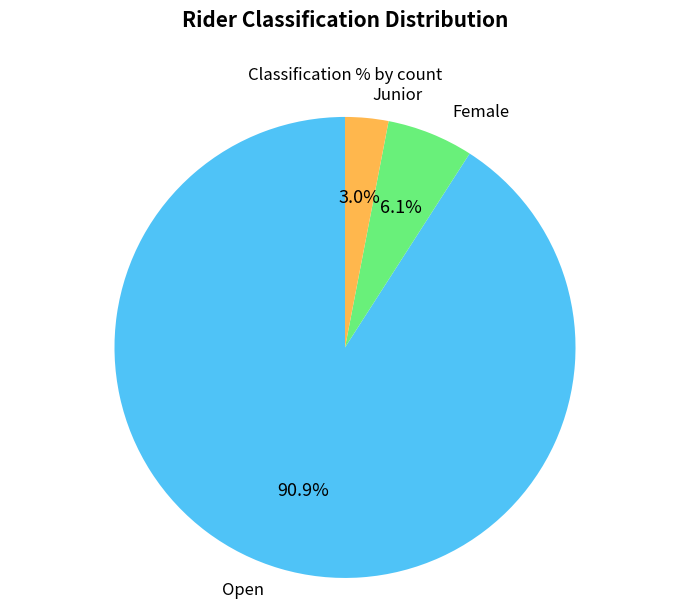

To the nearest percent, what portion does Open represent?

91%